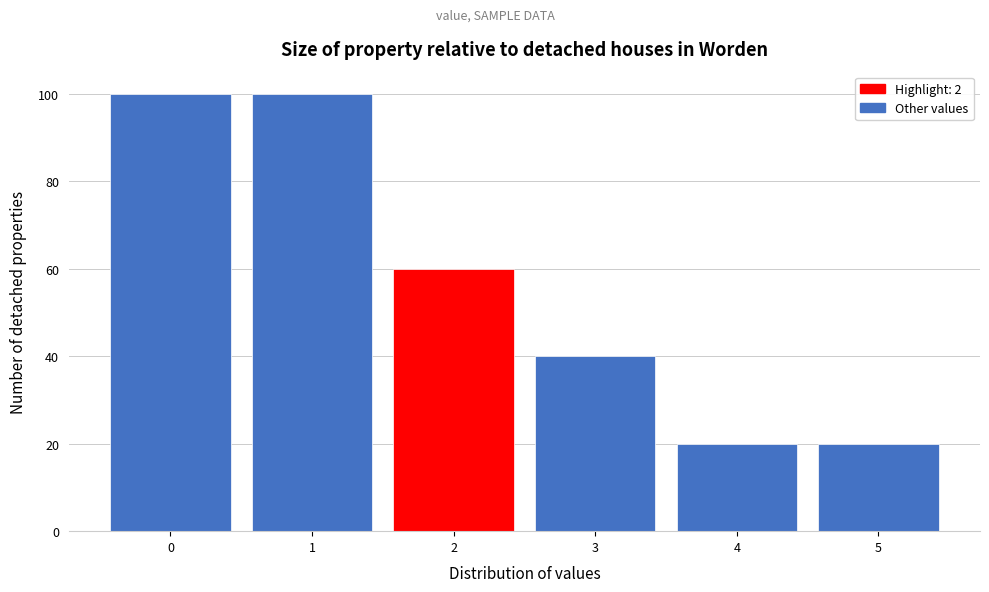

Reading left to right, transcribe this chart: for each bar, give the range it covers on the x-axis and its height. The values are not printed on the chart, so give them approximately, as read against the axis.

-0.5 to 0.5: 100
0.5 to 1.5: 100
1.5 to 2.5: 60
2.5 to 3.5: 40
3.5 to 4.5: 20
4.5 to 5.5: 20